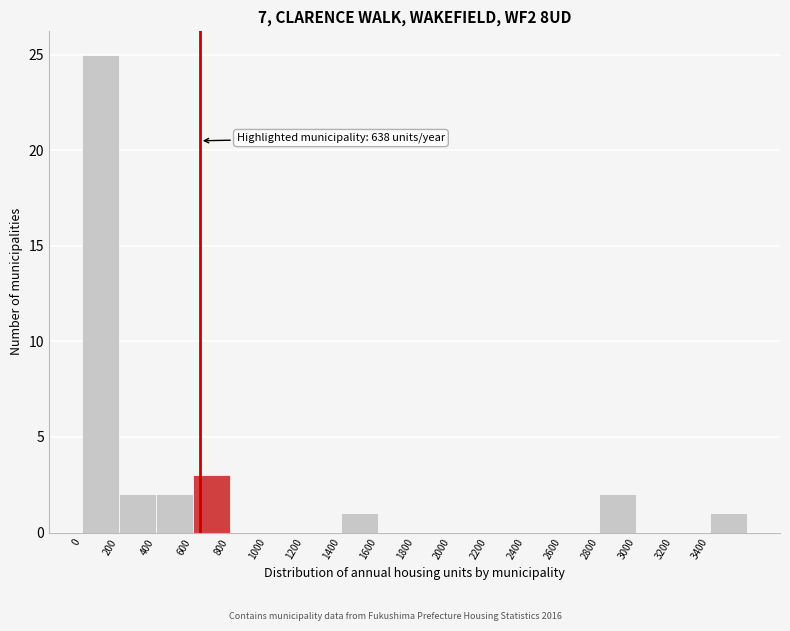

Which range on the x-axis has the tallest bar?

0 to 200